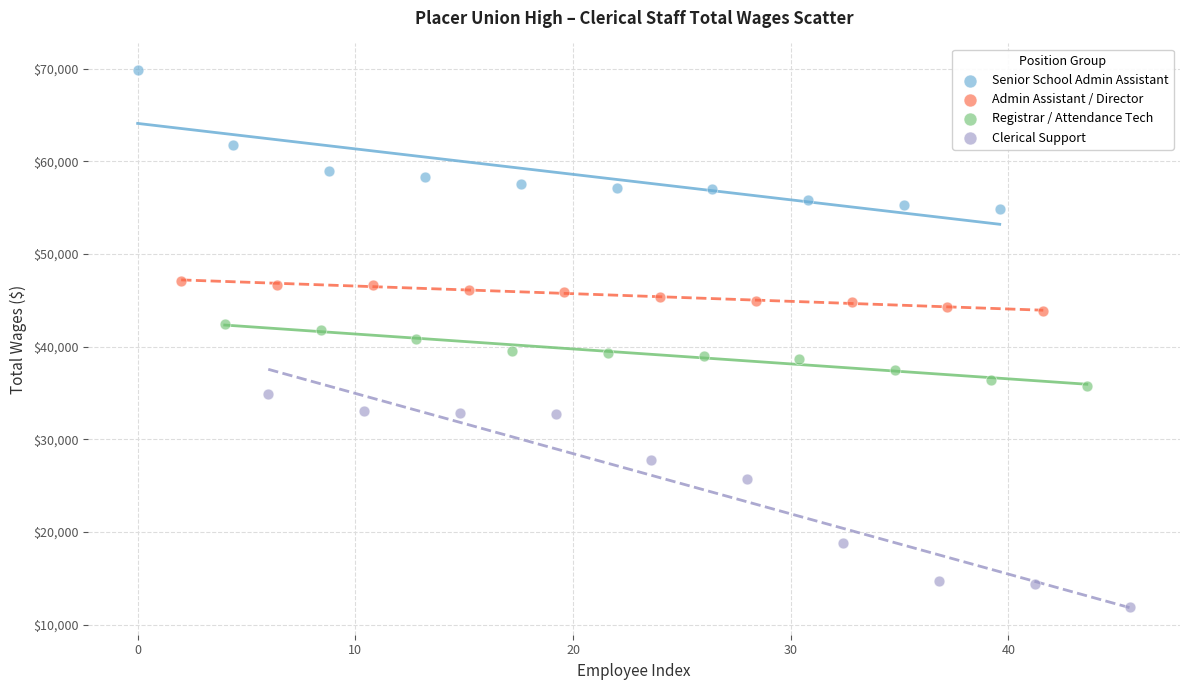

Which series contains the highest Y value?

Senior School Admin Assistant